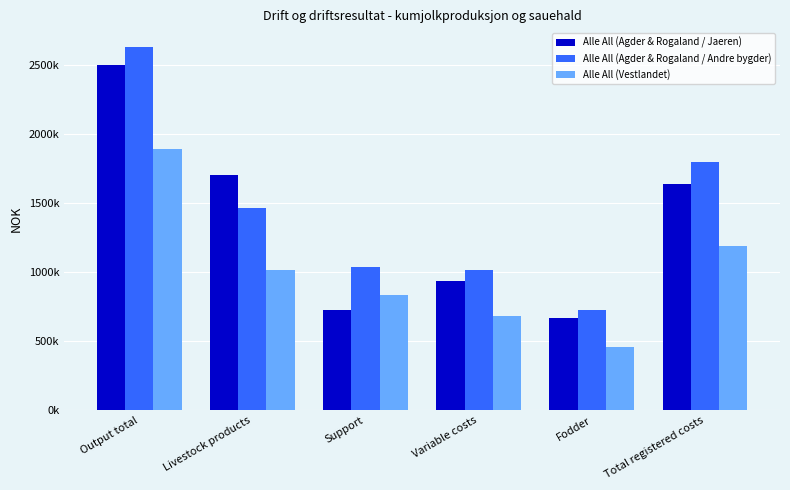

What are all the series names shown in the legend?

Alle All (Agder & Rogaland / Jaeren), Alle All (Agder & Rogaland / Andre bygder), Alle All (Vestlandet)